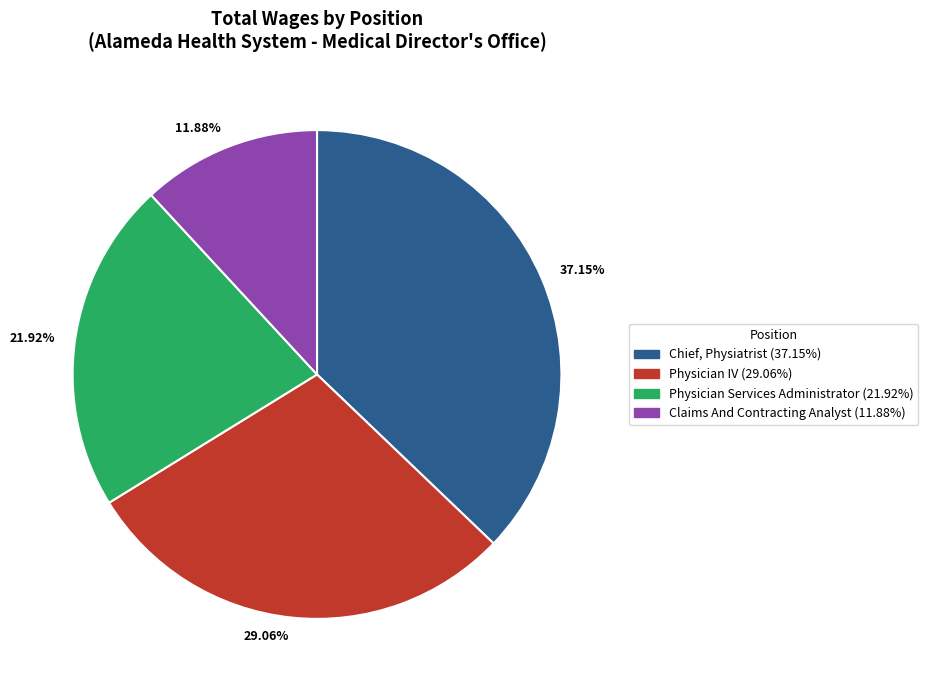

Which slice is the largest?

Chief, Physiatrist